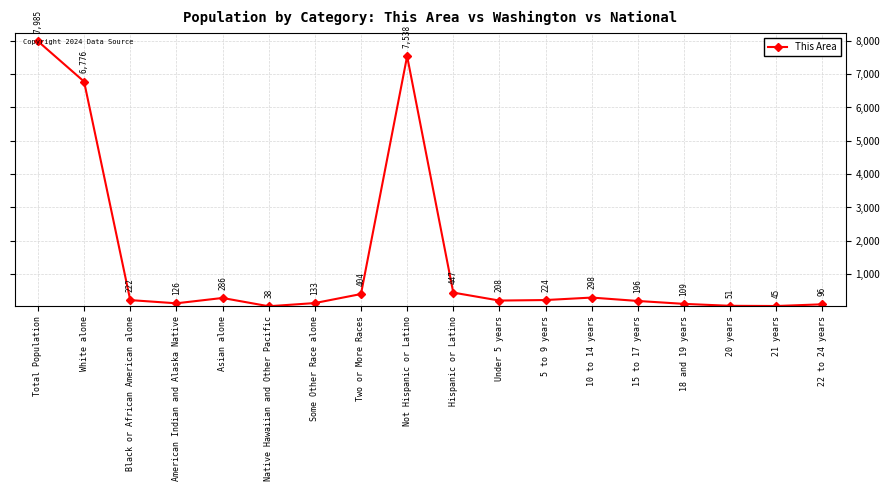

What is the label of the 17th point from the right?

White alone